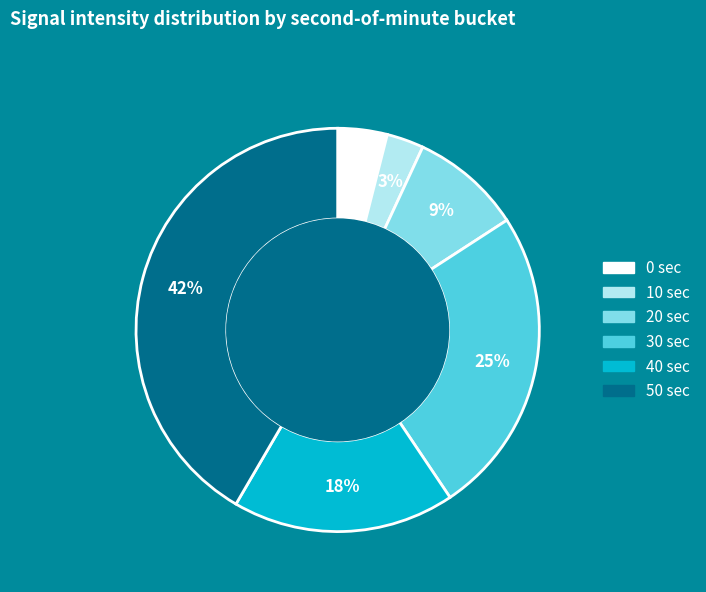

To the nearest percent, what is the difference between the 10 sec and 20 sec slice percentages?

6%